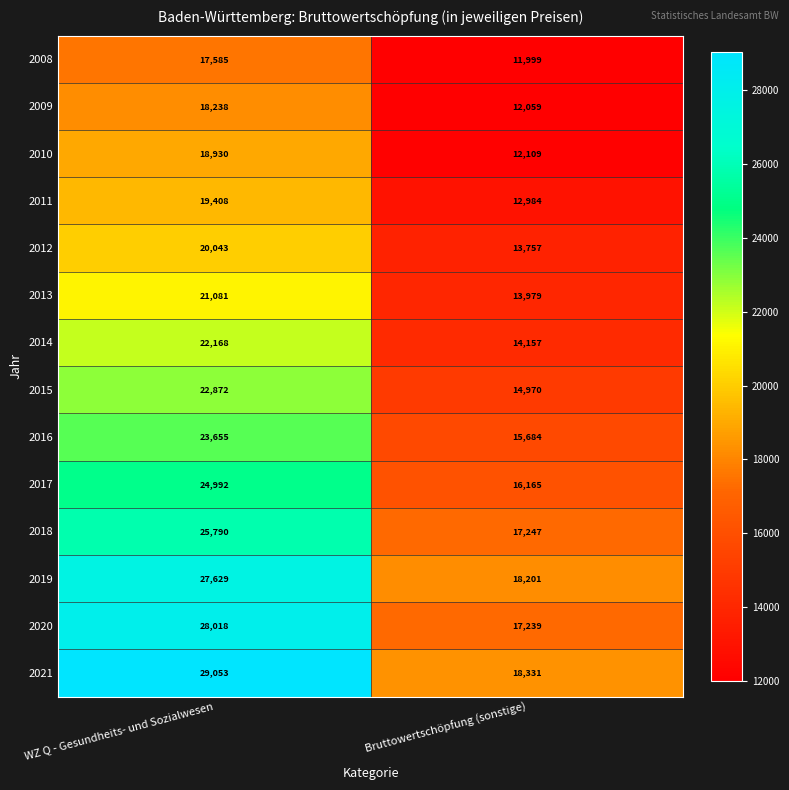

Which series has the widest spread of values?

2020